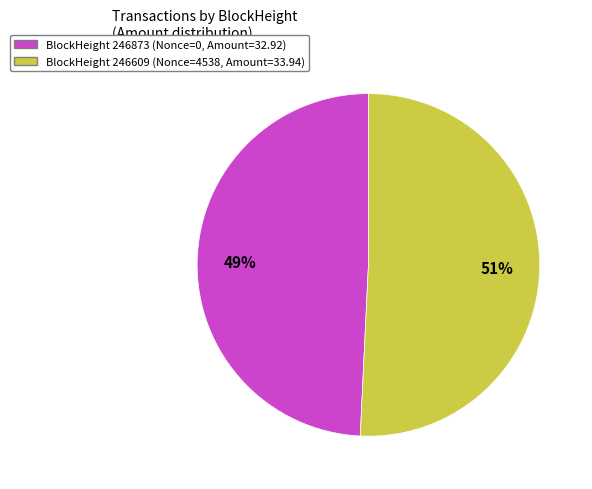

To the nearest percent, what is the average slice percentage?

50%